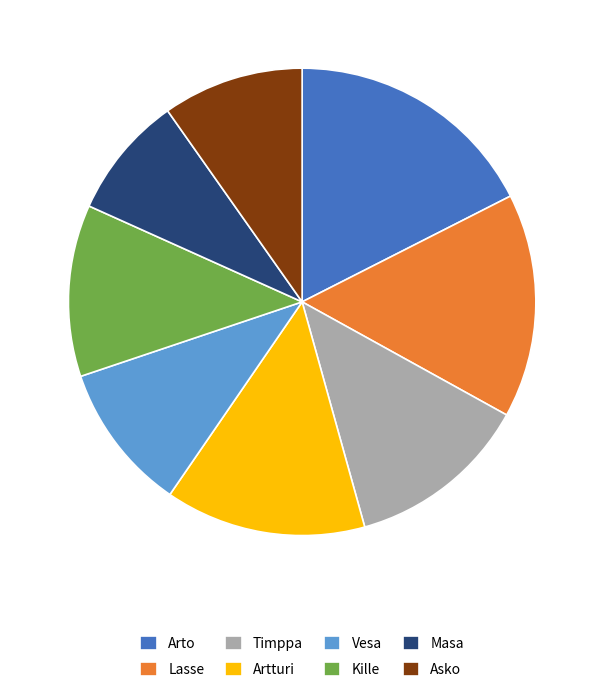

Which category has the biggest portion of the pie?

Arto